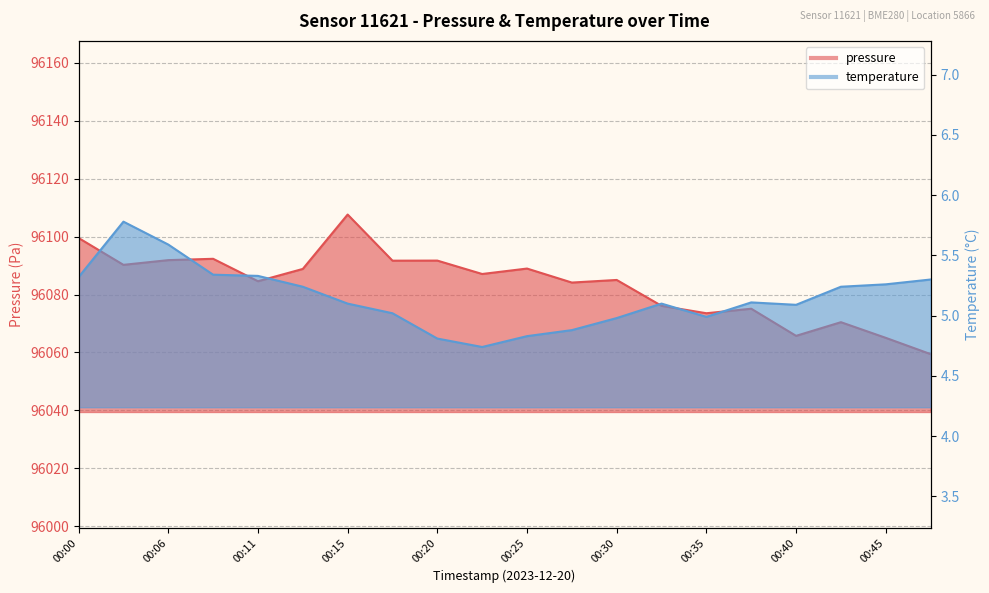

True or false: pressure and temperature cross at least once.

False